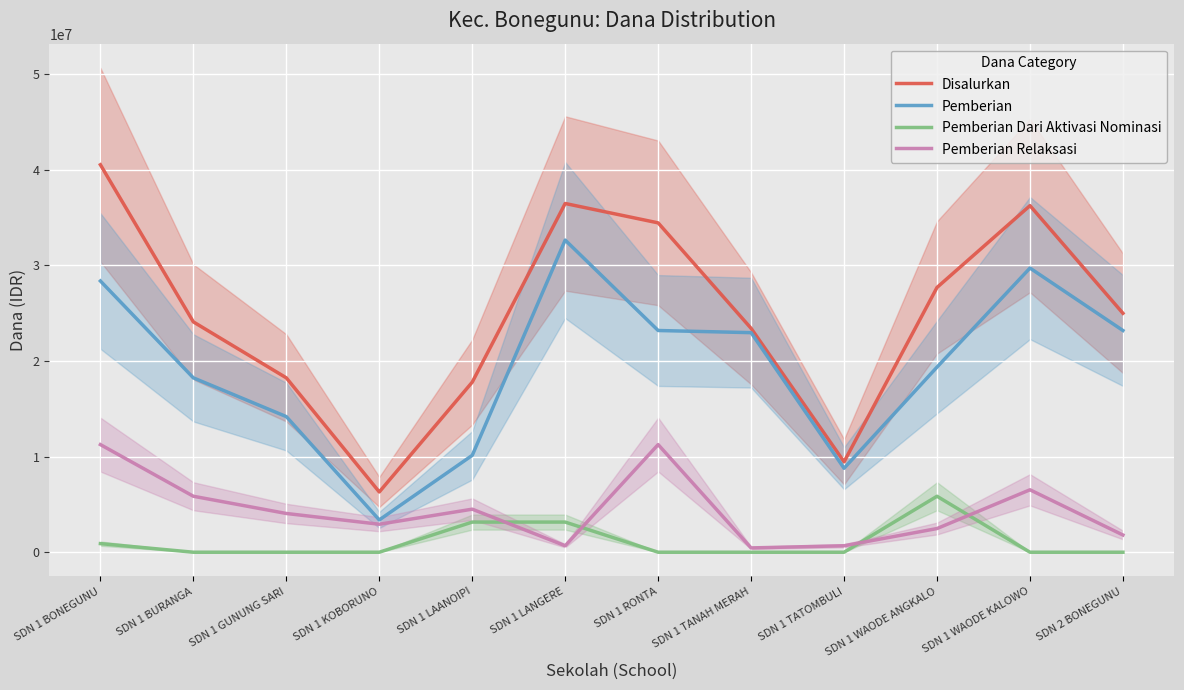

How many Pemberian Dari Aktivasi Nominasi values are between 0 and 3150000?

11